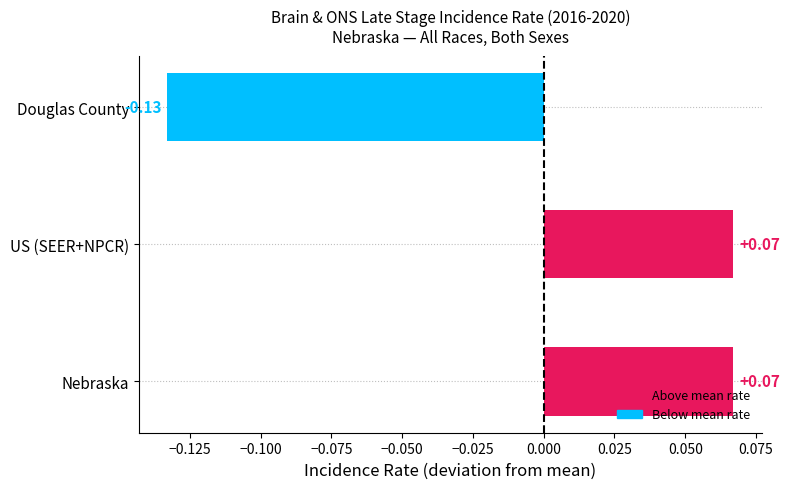

Which has a higher value, US (SEER+NPCR) or Douglas County?

US (SEER+NPCR)